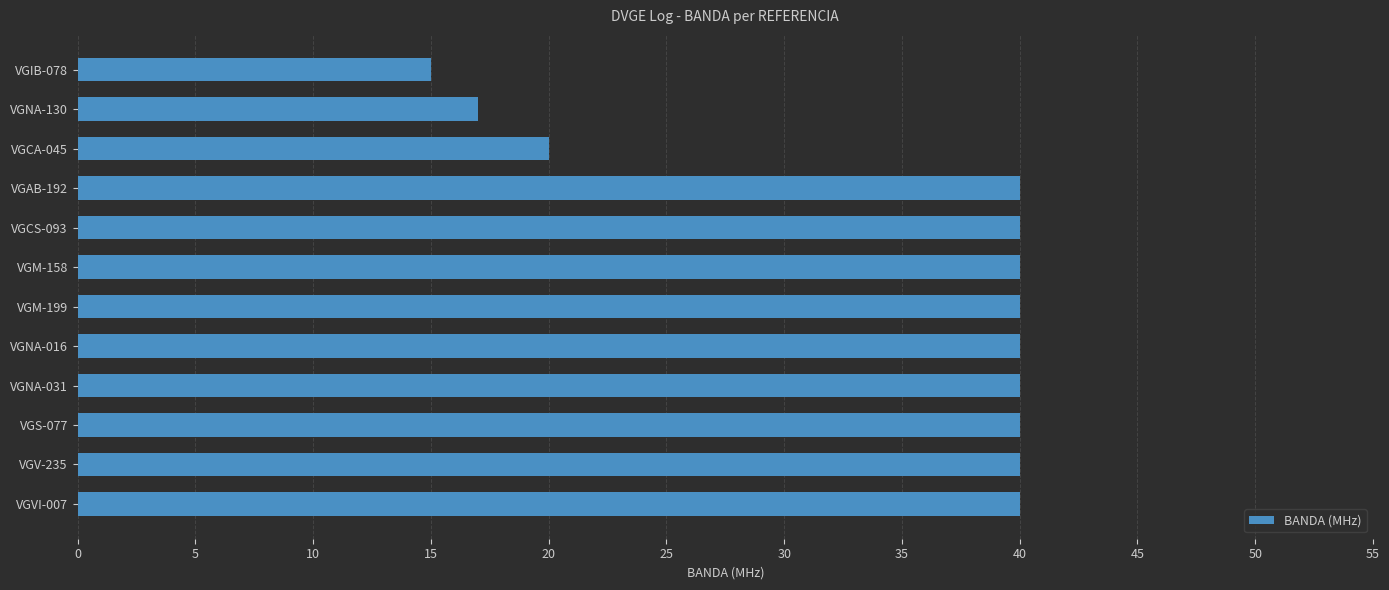

Does the chart contain any negative values?

No